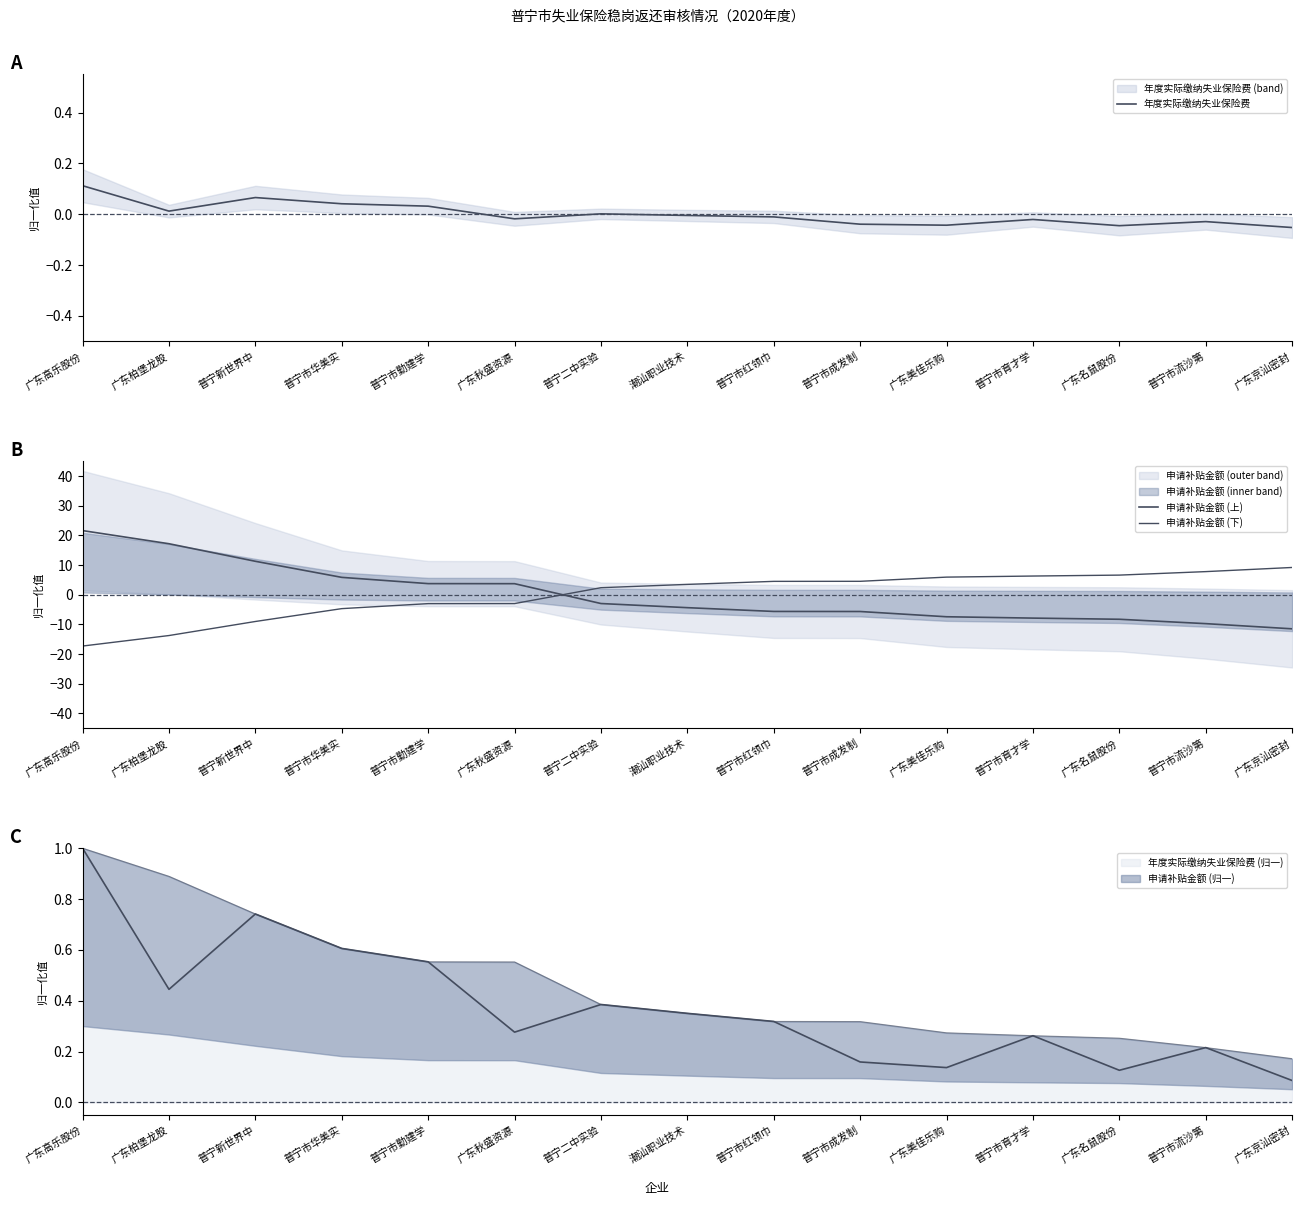

The 申请补贴金额 (上) series shows 6.1 at 广东秋盛资源. True or false?

False